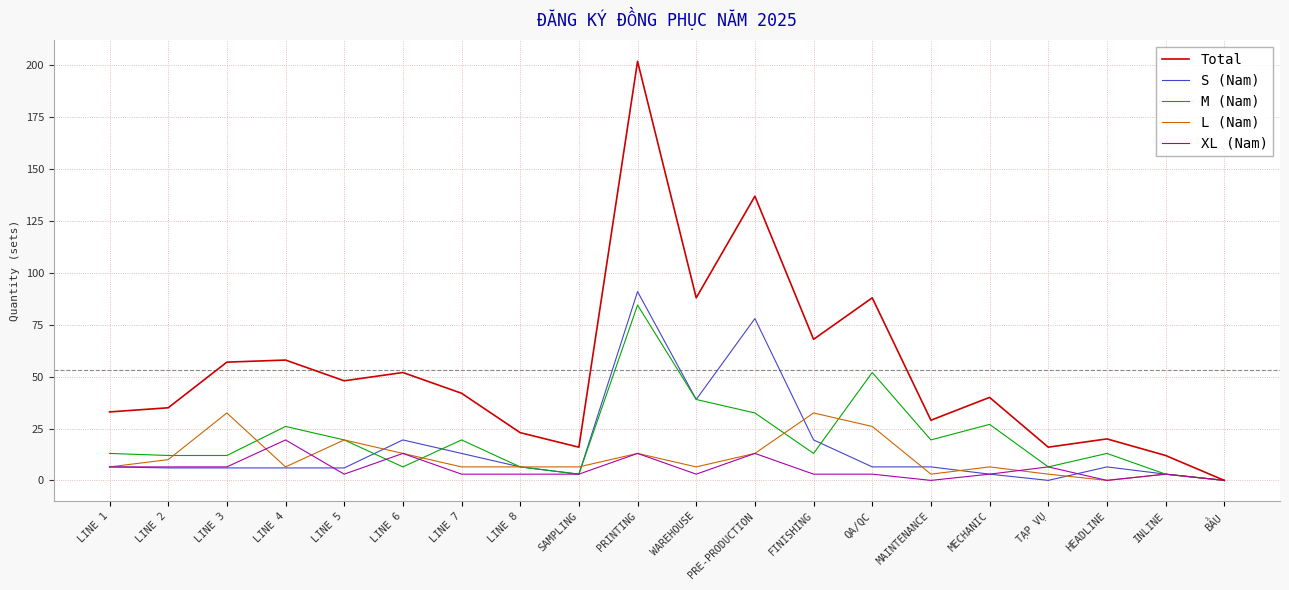

The value of Total at HEADLINE is 28.3. True or false?

False